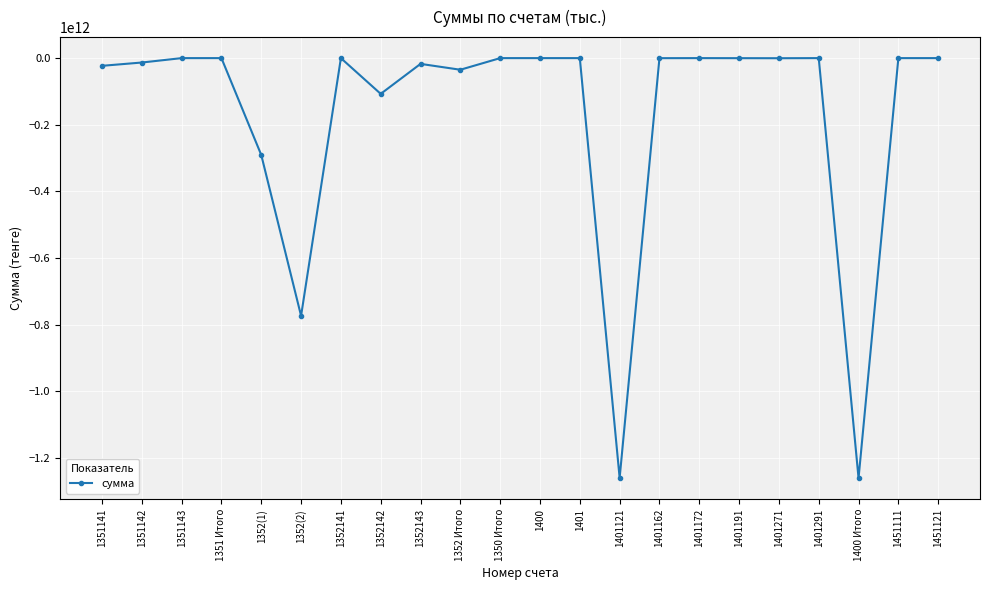

True or false: there are more than 2 points higher than both neighbors.

True